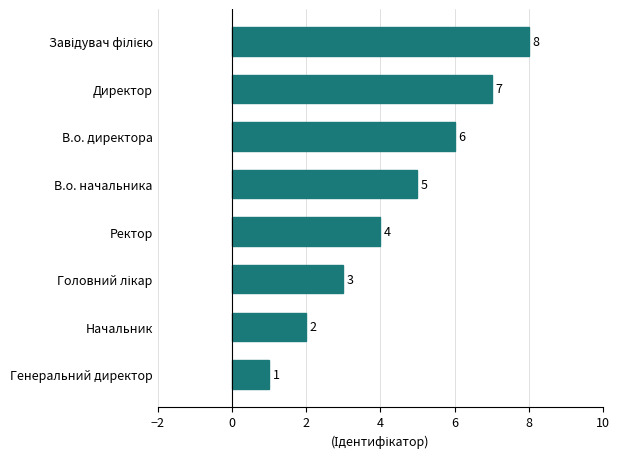

Are the bars horizontal?

Yes